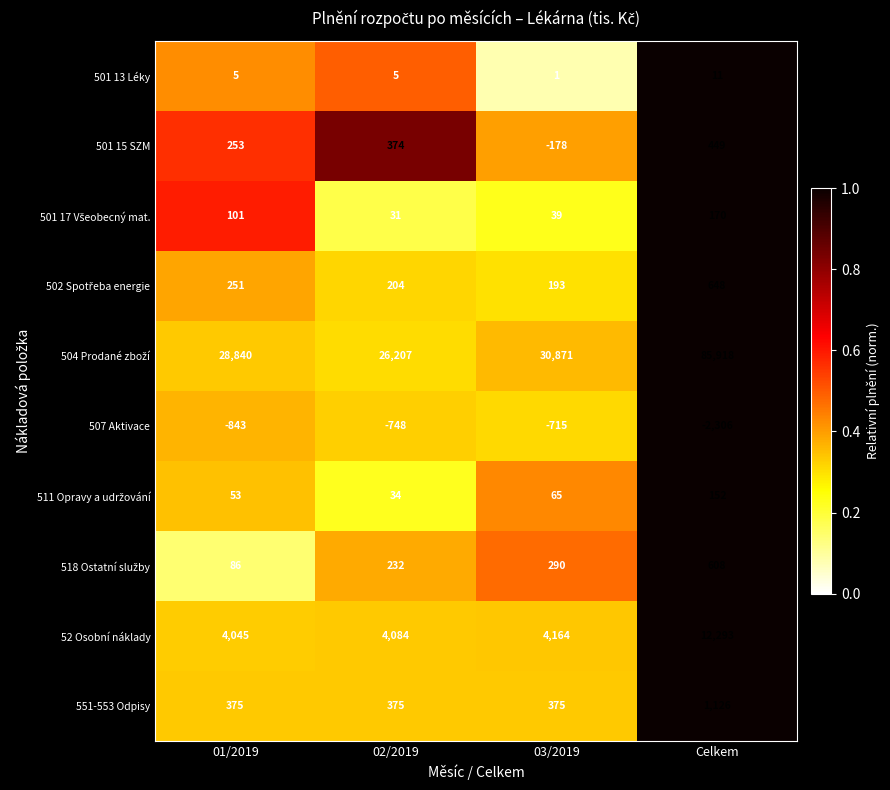

What is the smallest value displayed?

-2306